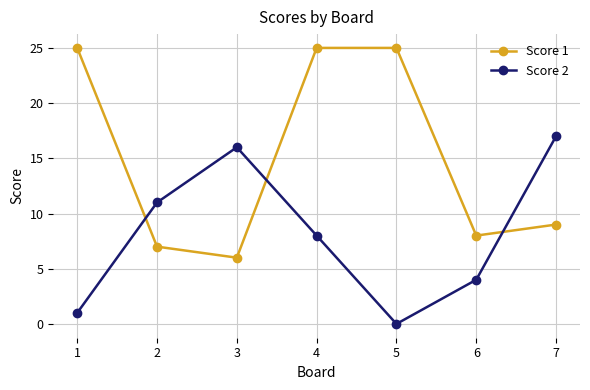

List the series in order of their peak value, highest first.

Score 1, Score 2